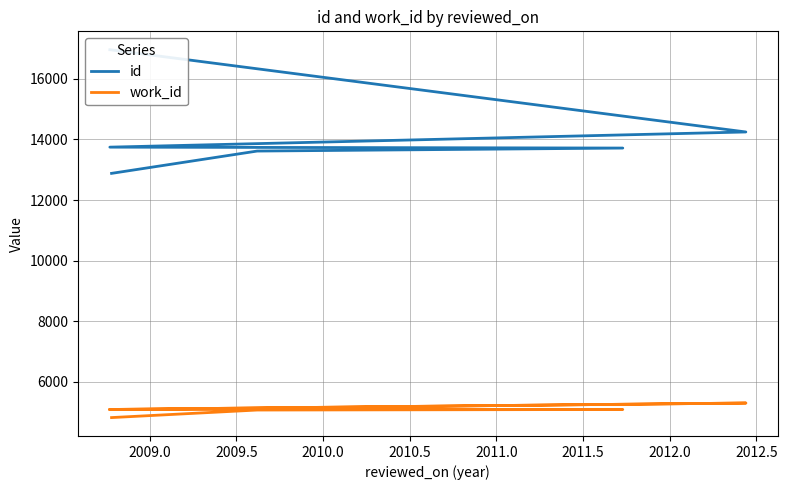

Reading right to left, extract all data points from this chart.

id: 16960	14246	13745	13715	13616	12880
work_id: 5088	5301	5088	5088	5070	4821